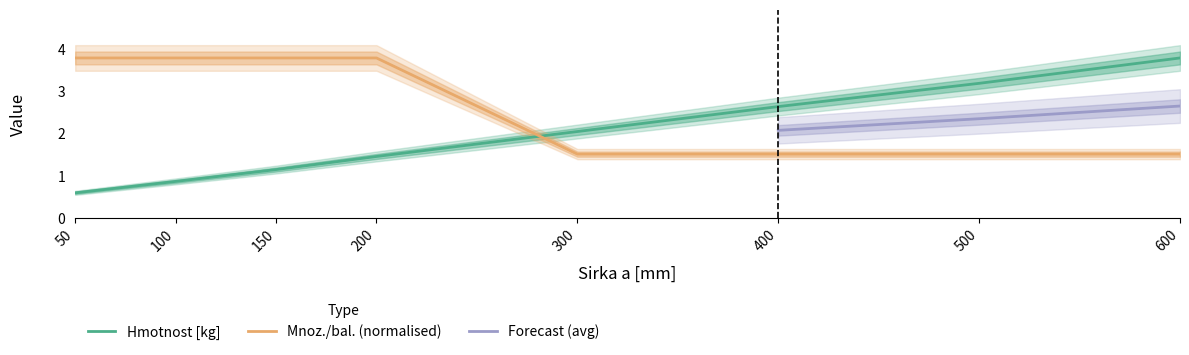

At which category is the sum across all series the highest?

600